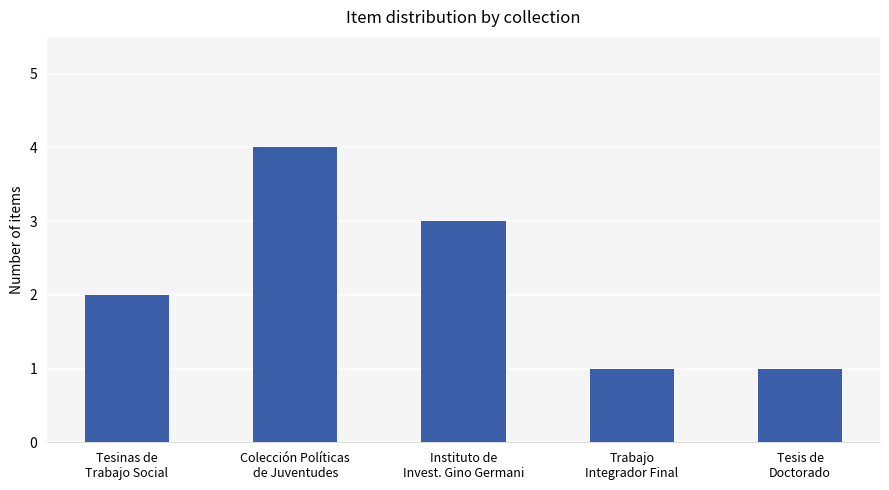

What position from the left is Tesinas de
Trabajo Social?

1